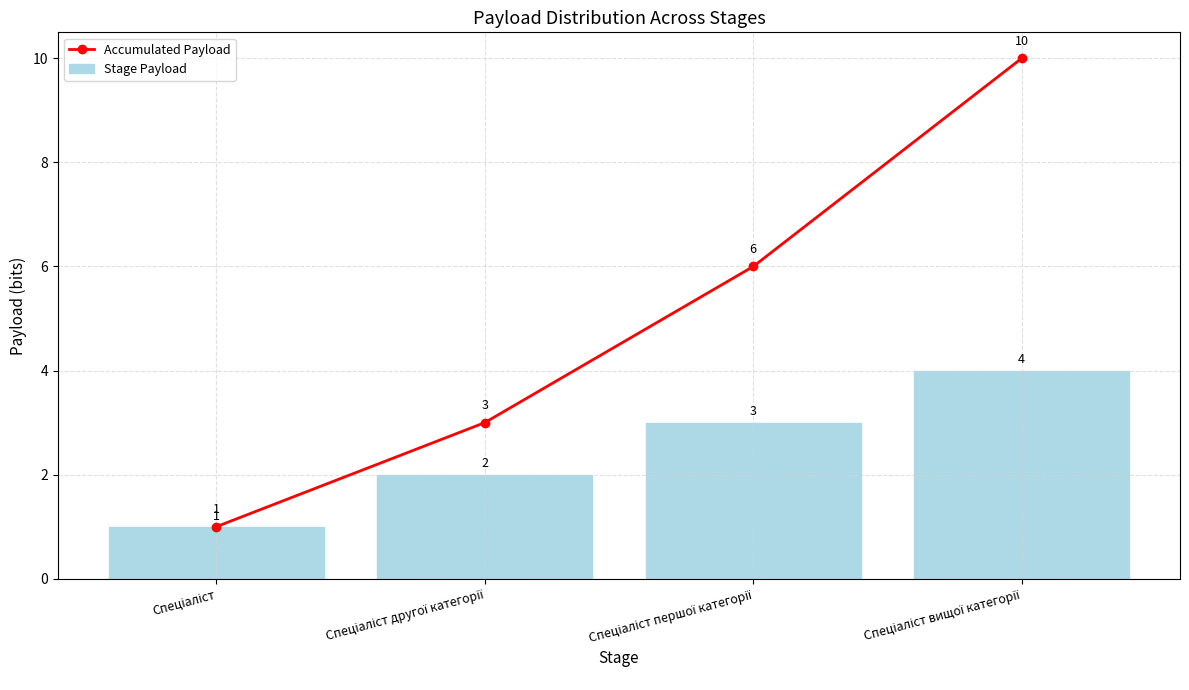

Which label corresponds to the smallest value in the chart?

Спеціаліст